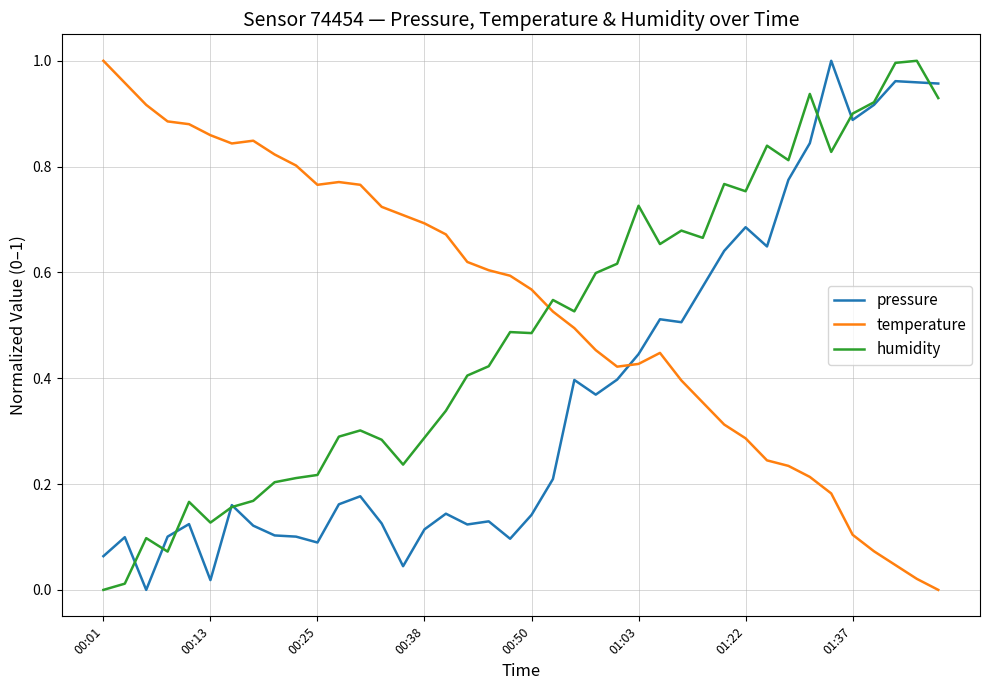

True or false: pressure and temperature cross at least once.

True